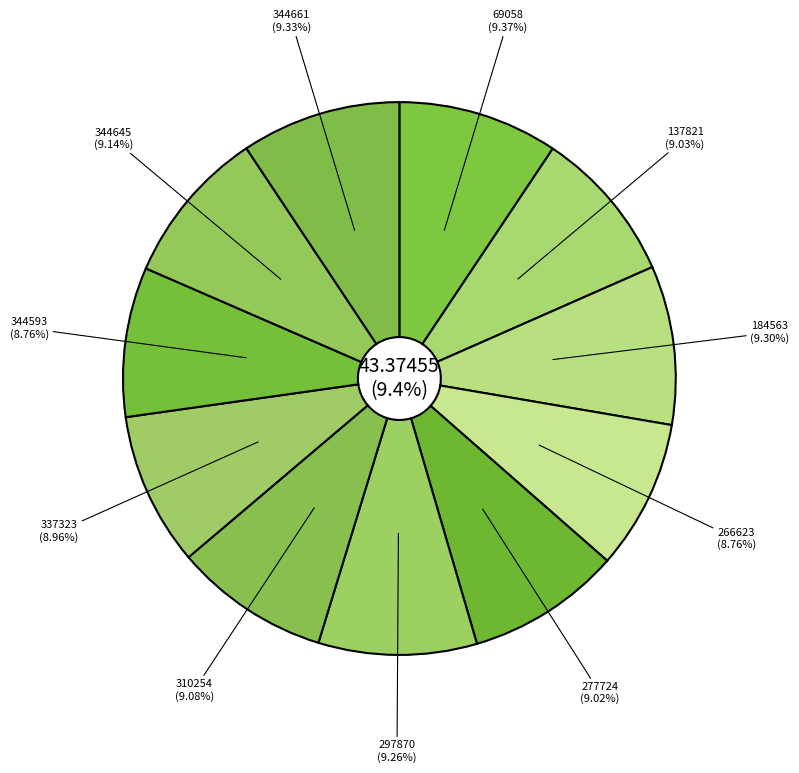

To the nearest percent, what portion does 344661 represent?

9%